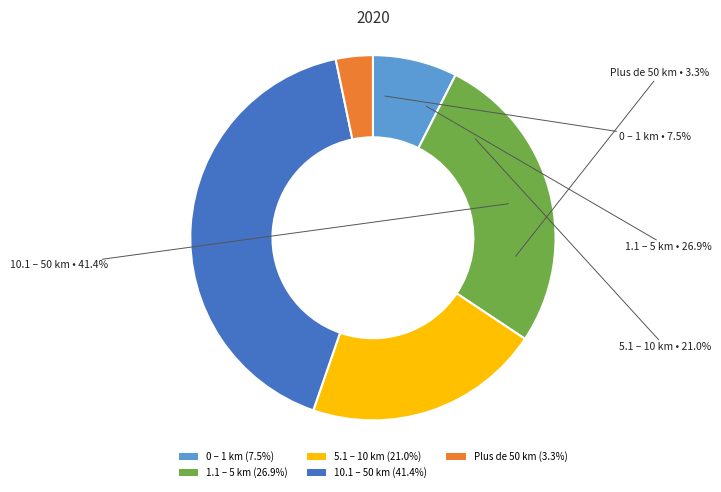

To the nearest percent, what is the difference between the largest and smallest slice percentages?

38%